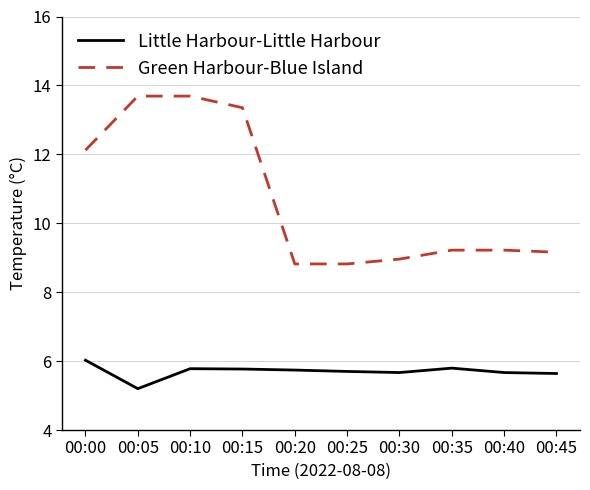

What is the lowest value of the Little Harbour-Little Harbour series?

5.2